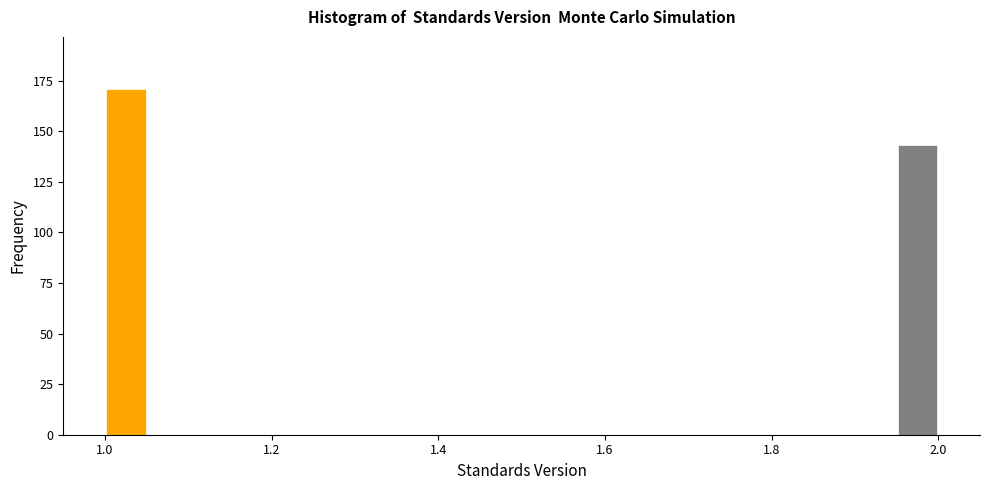

Read against the x-axis, roughly where is the centre of the tallest bar?

1.02